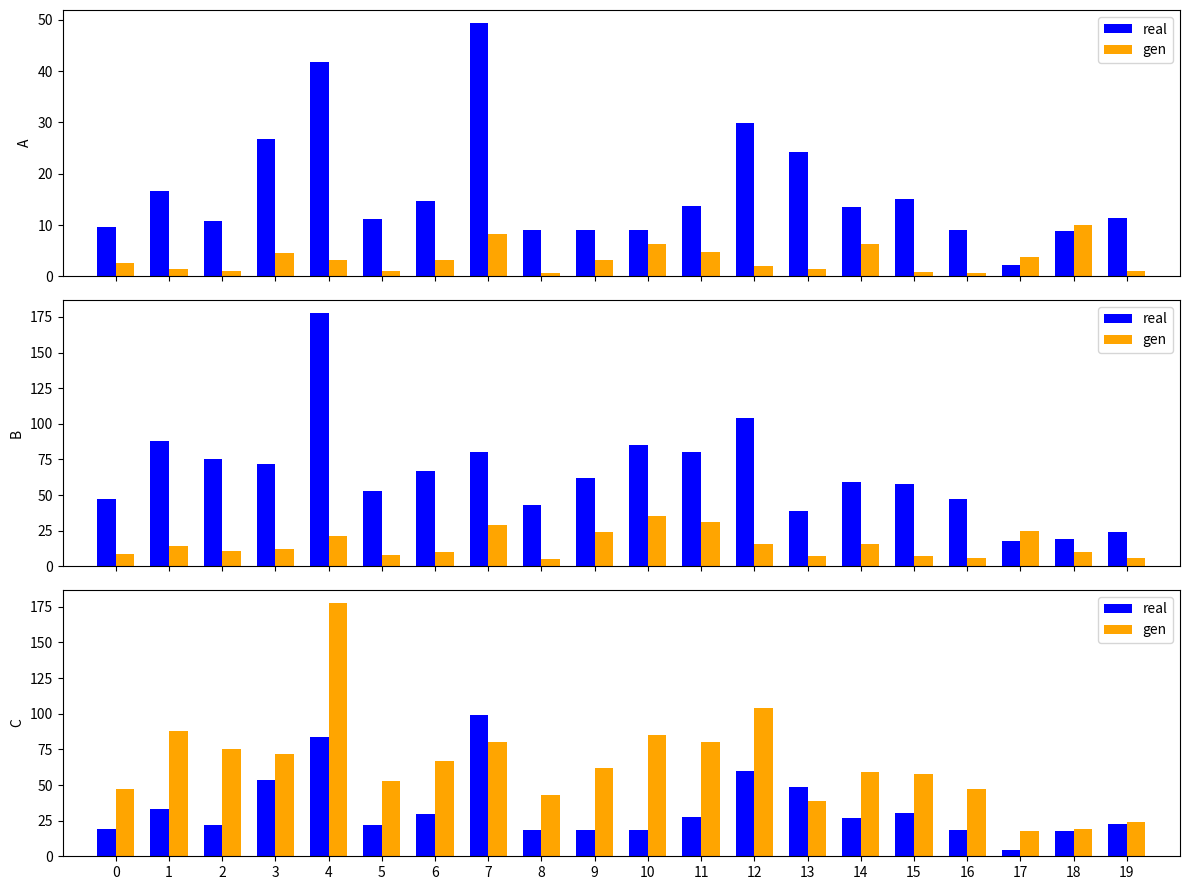

What is the maximum value shown in the chart?

178.0